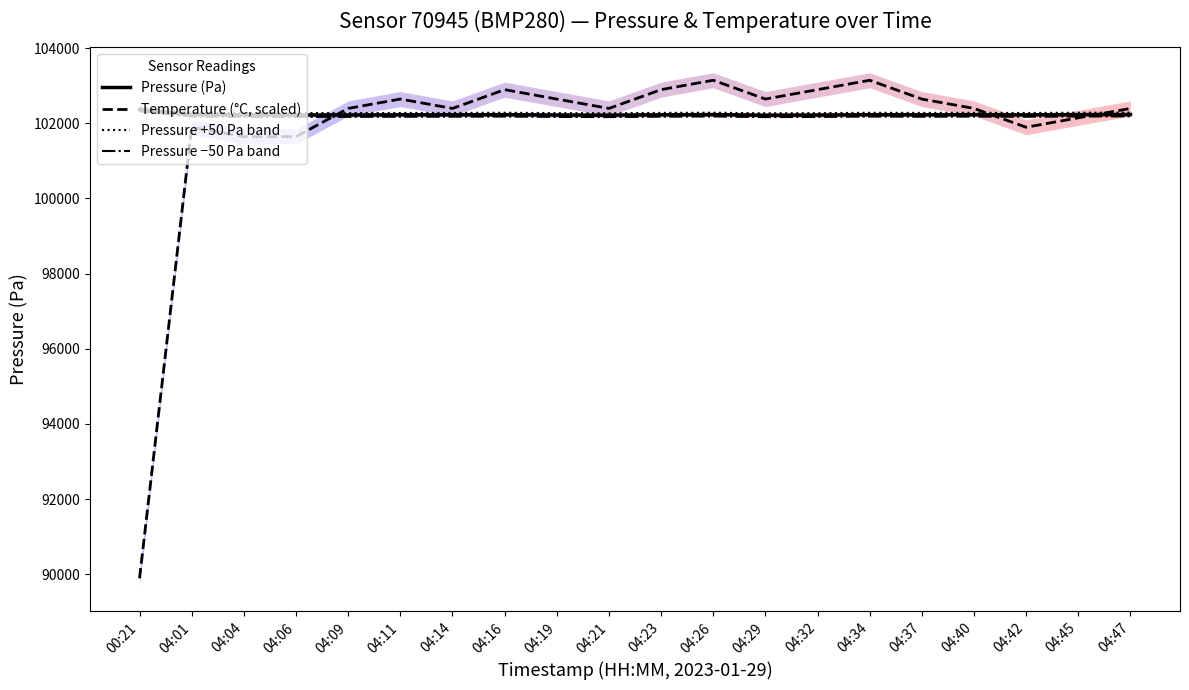

What is the difference between the Pressure +50 Pa band values at 04:42 and 04:45?

7.0